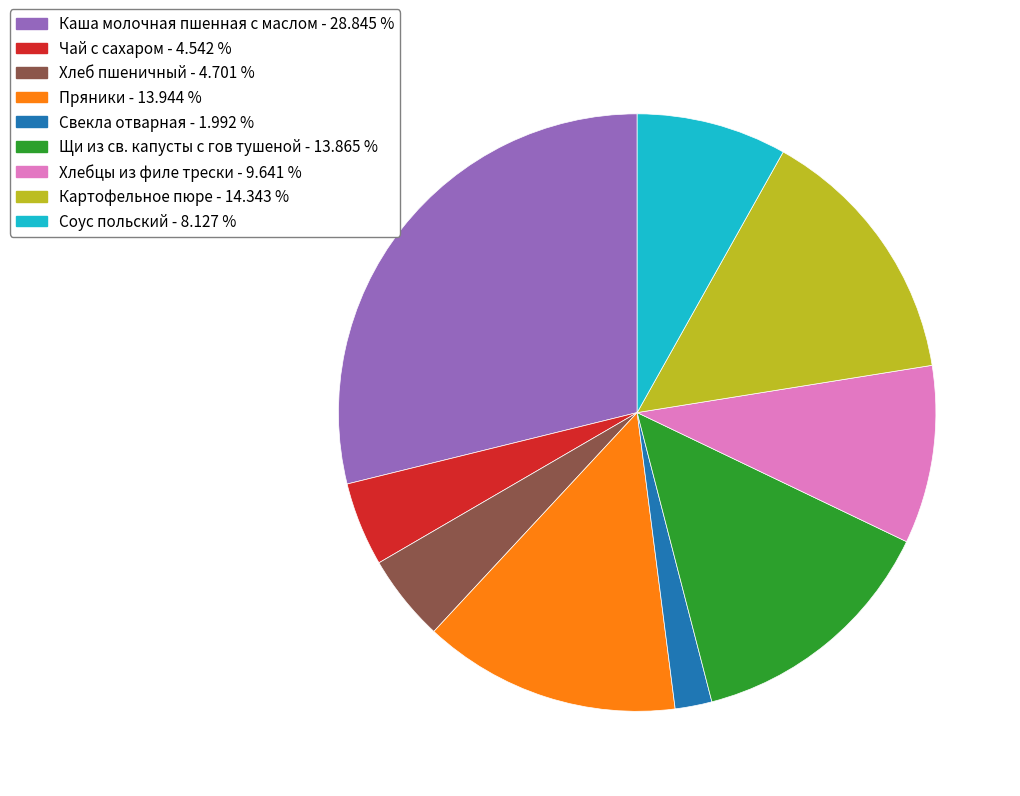

What is the ratio of the value at Картофельное пюре to the value at Хлебцы из филе трески?

1.5